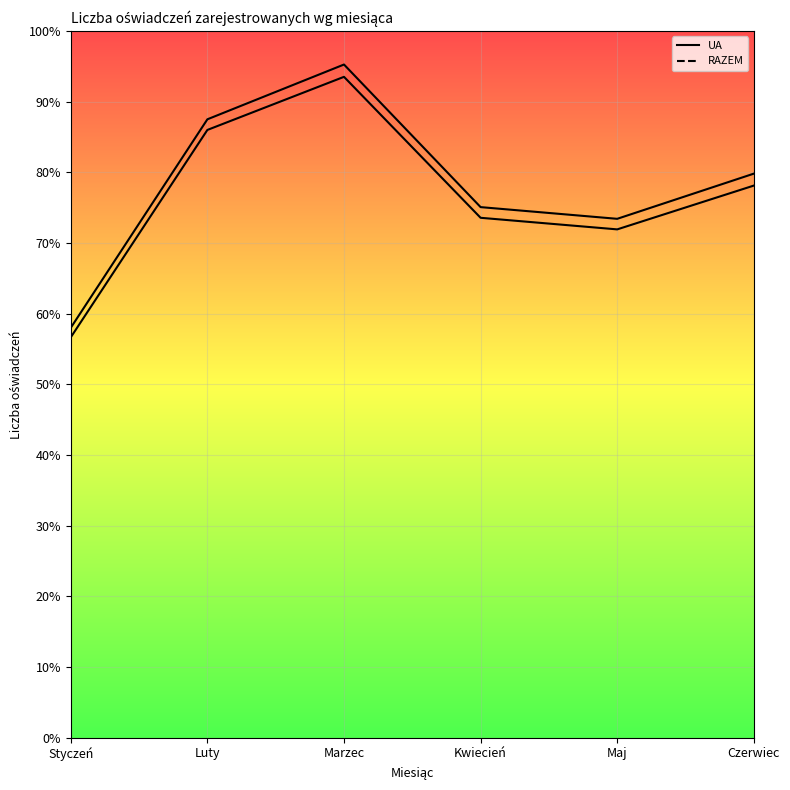

True or false: RAZEM and UA intersect in this chart.

False